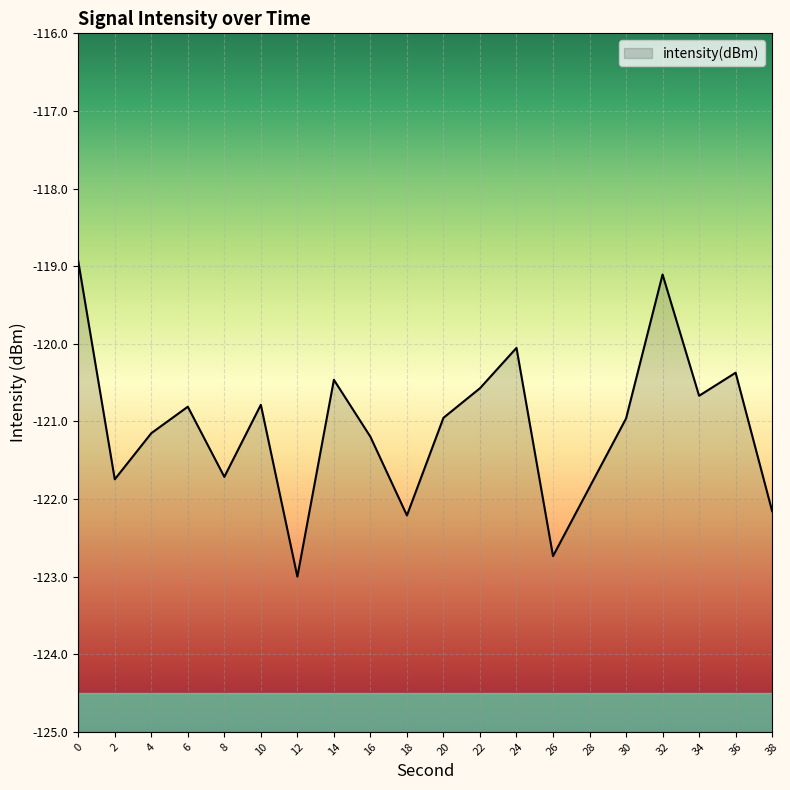

Rank the categories by value from lowest to highest.

12, 26, 18, 38, 28, 2, 8, 16, 4, 30, 20, 6, 10, 34, 22, 14, 36, 24, 32, 0